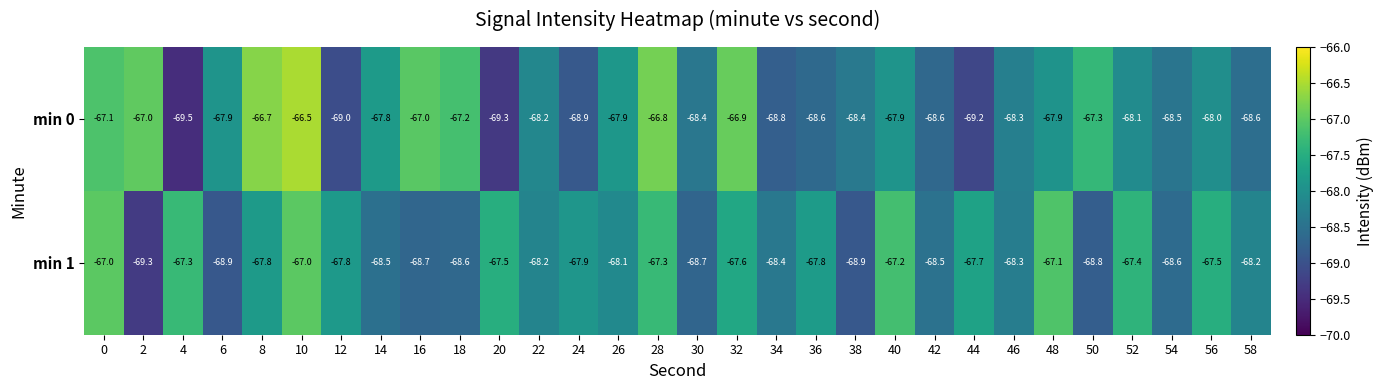

How many data points in min 1 are less than -67?

28